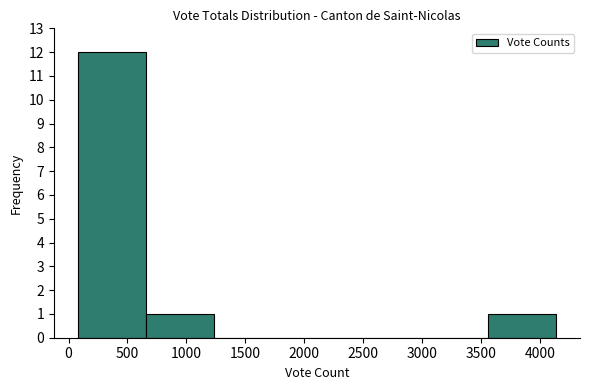

What is the height of the bar covering 100 to 650 on the x-axis? Neither the bar edges nor the heights are printed on the chart, so give them approximately, as read against the axes.

12